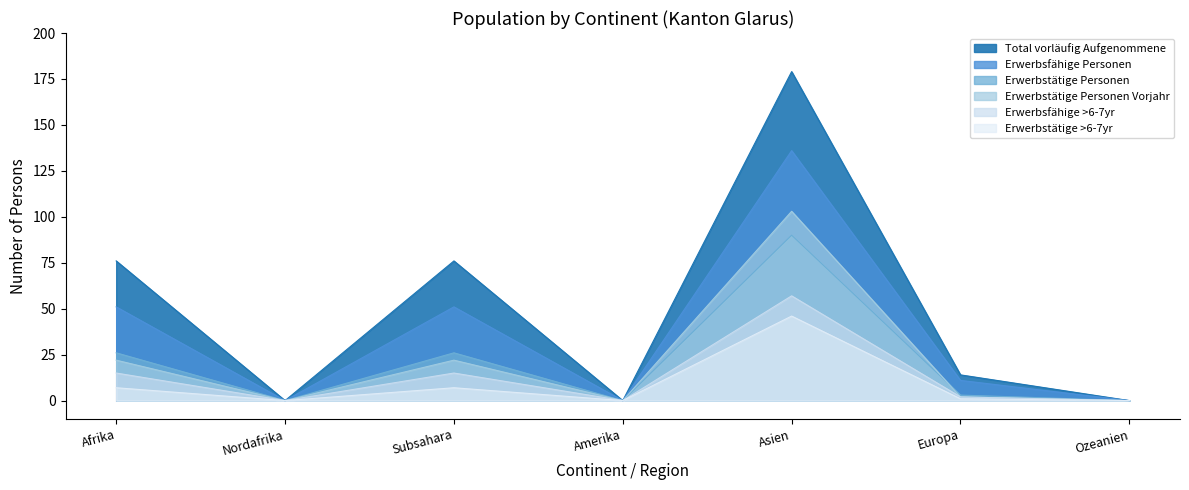

What are all the series names shown in the legend?

Total vorläufig Aufgenommene, Erwerbsfähige Personen, Erwerbstätige Personen, Erwerbstätige Personen Vorjahr, Erwerbsfähige >6-7yr, Erwerbstätige >6-7yr